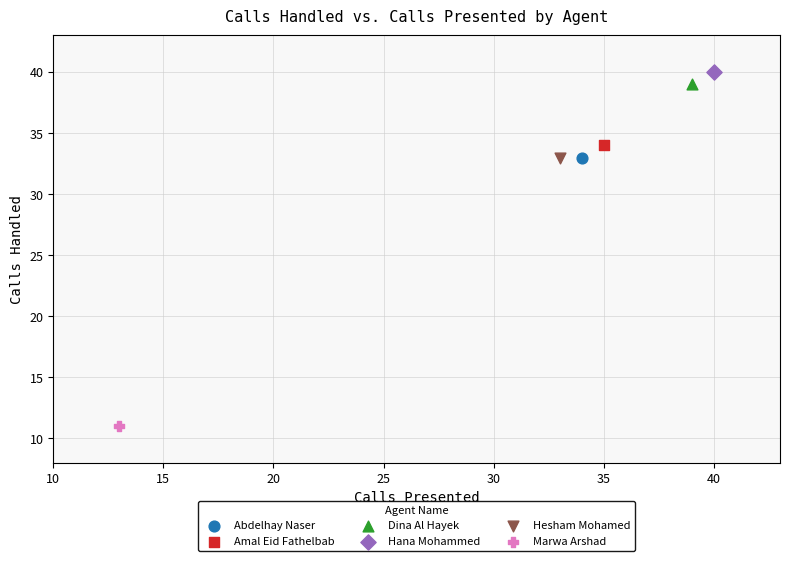

Which series reaches the maximum Y coordinate?

Hana Mohammed